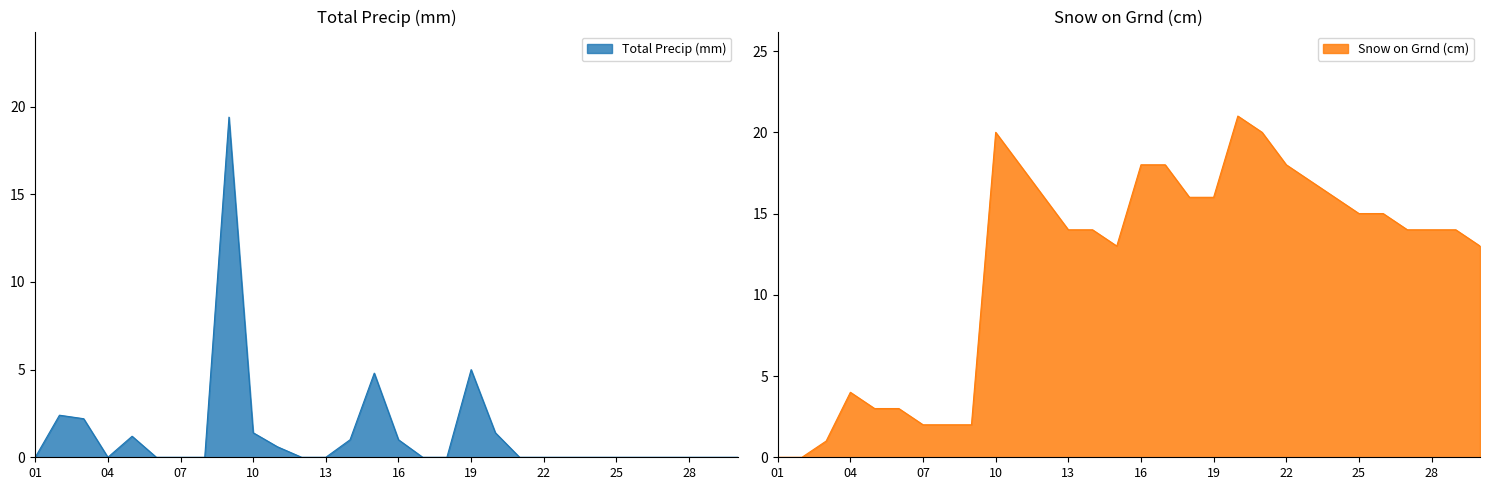

Between 19 and 01, which is larger?

19